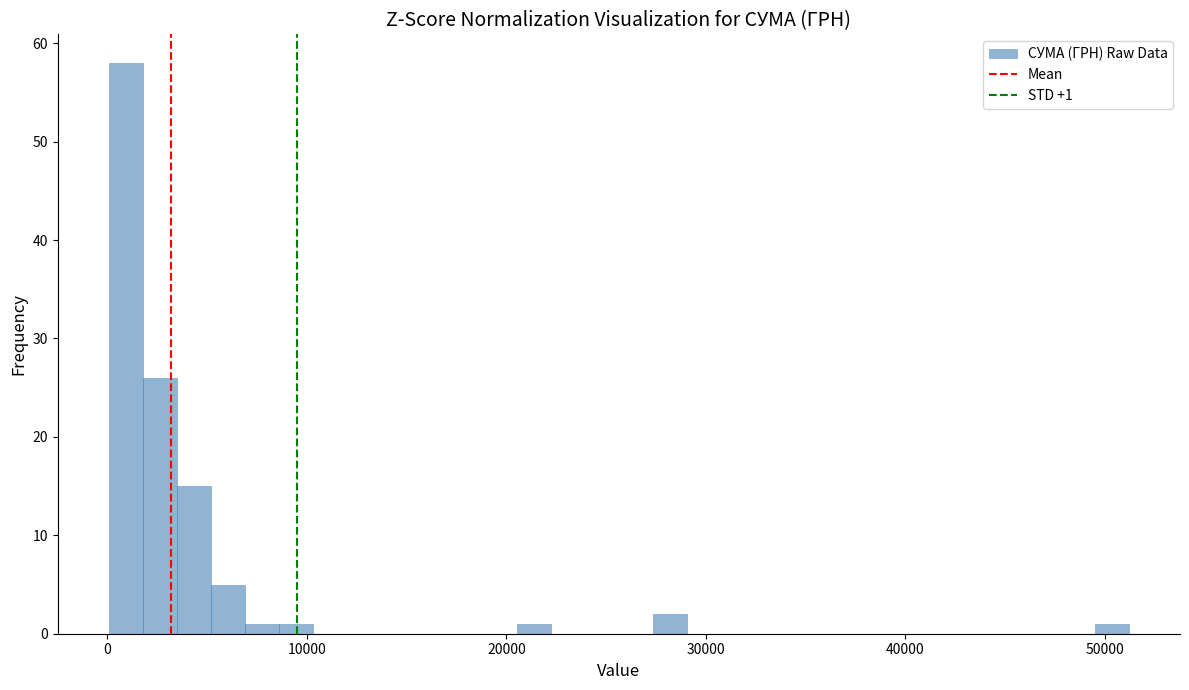

Around what value on the x-axis is the tallest bar? Give the approximate position of its centre, as read against the axis.

1000